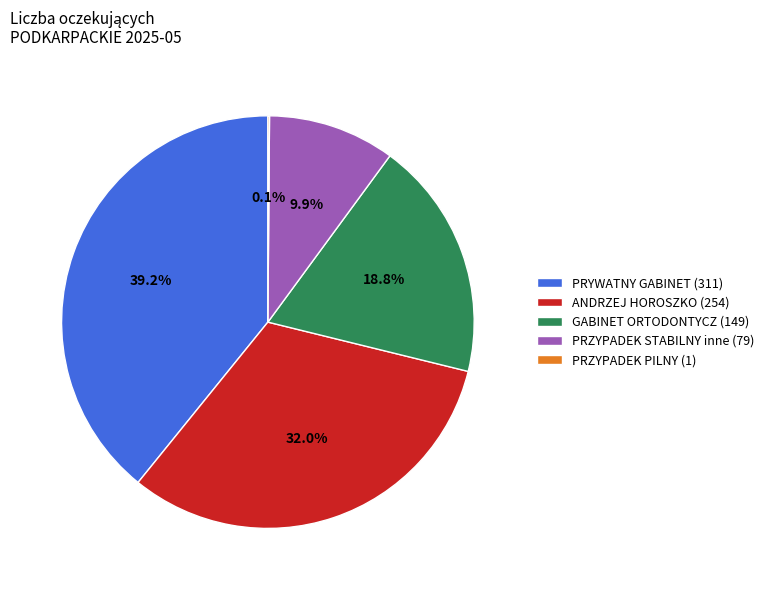

Does GABINET ORTODONTYCZ (149) represent more than half of the total?

No